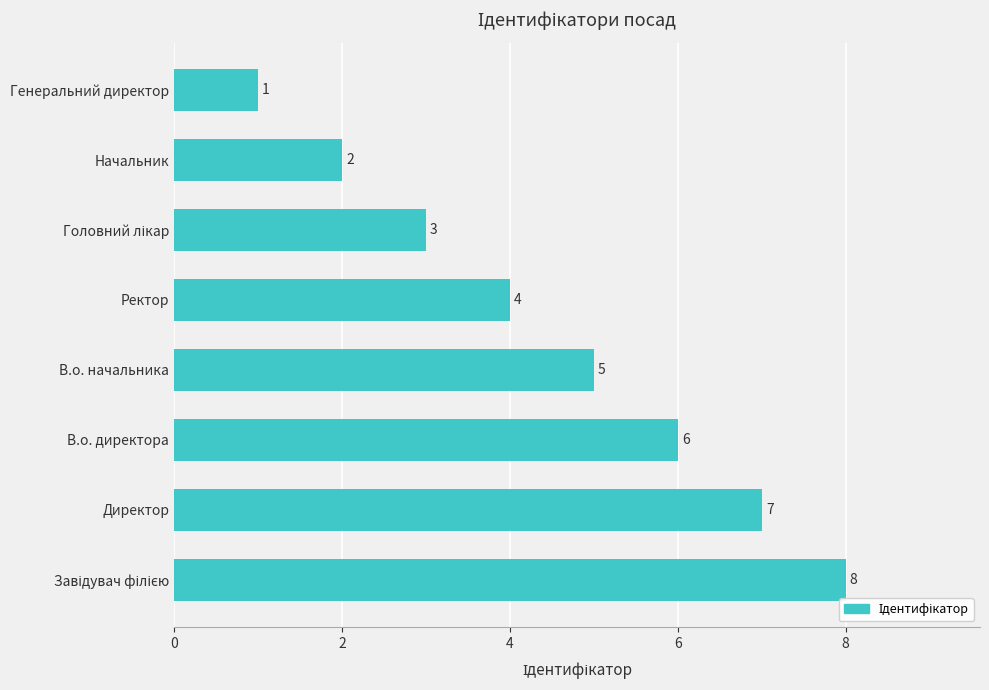

Reading bottom to top, transcribe all the data shown in this chart.

8	7	6	5	4	3	2	1